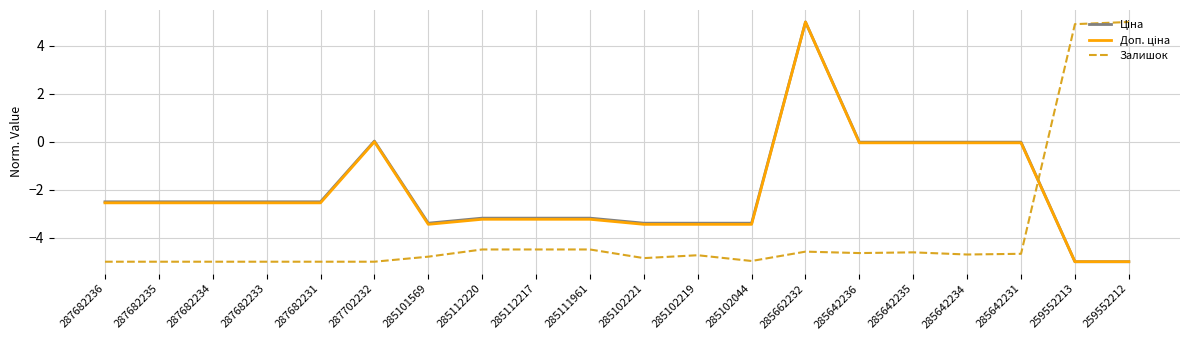

At how many categories does at least one series exceed 2?

3